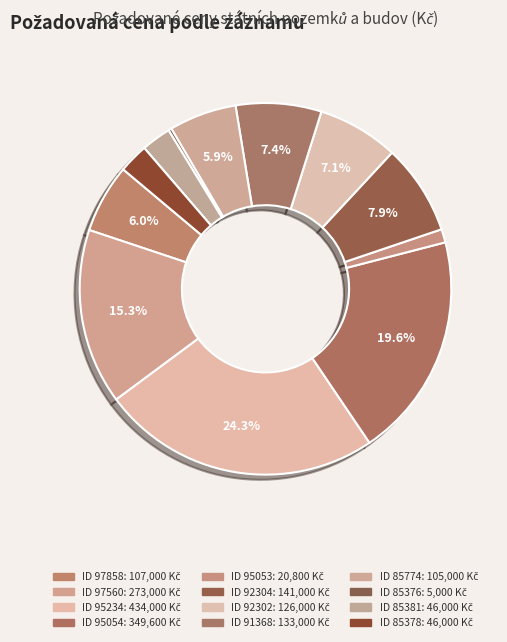

Count the number of slices in the pie.

12